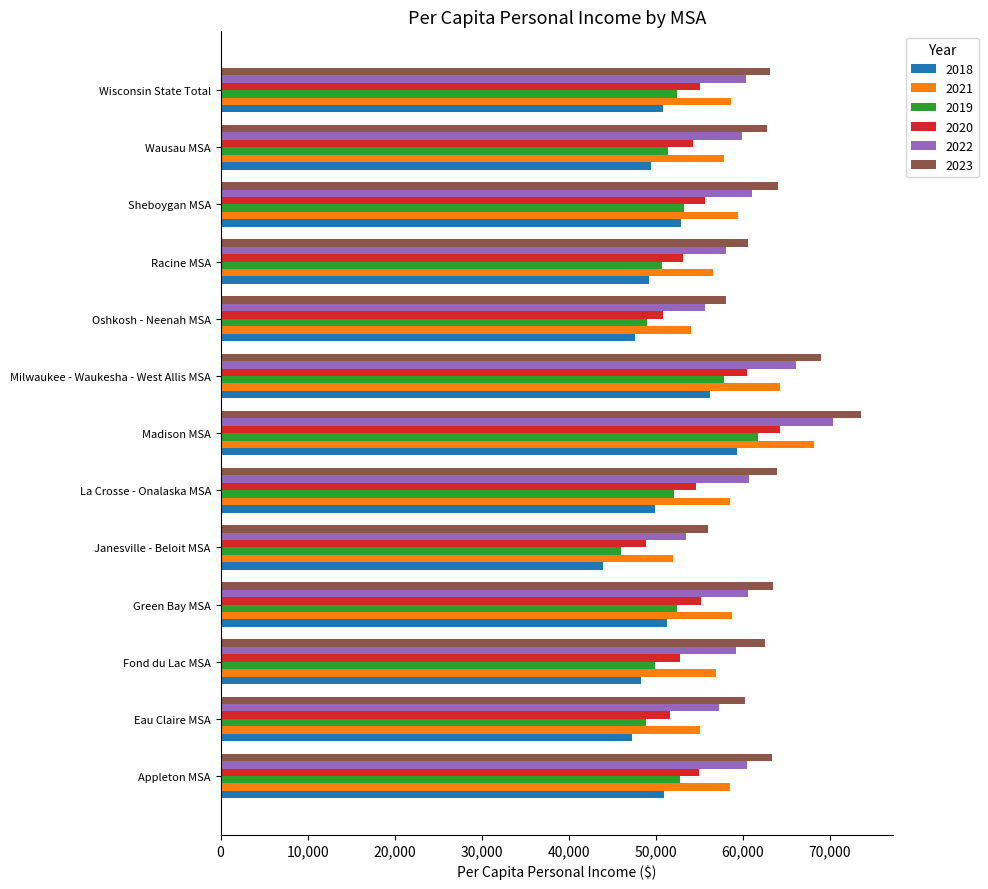

Rank the series by their maximum value, from highest to lowest.

2023, 2022, 2021, 2020, 2019, 2018